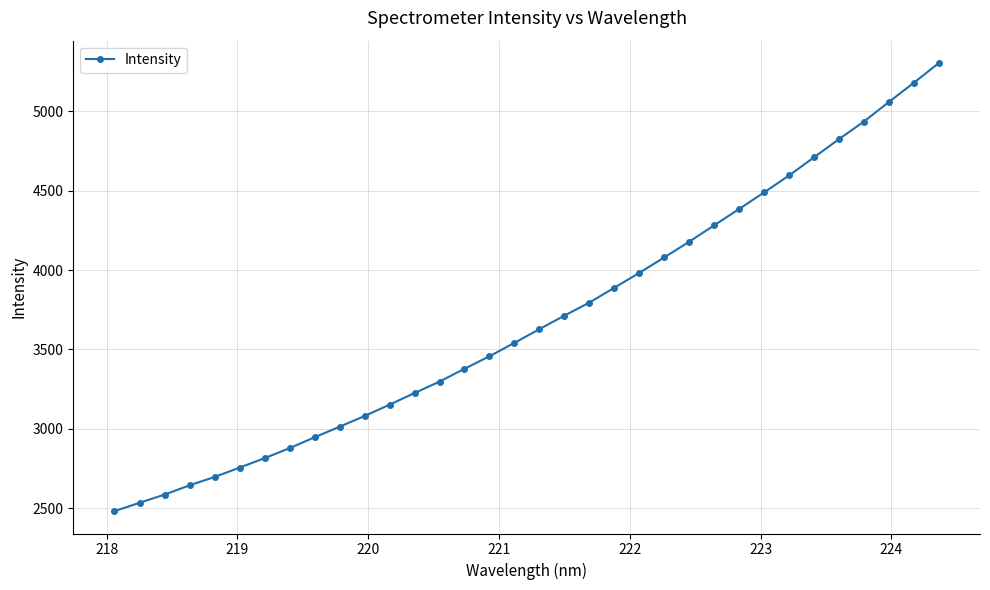

What is the greatest value displayed?

5305.0